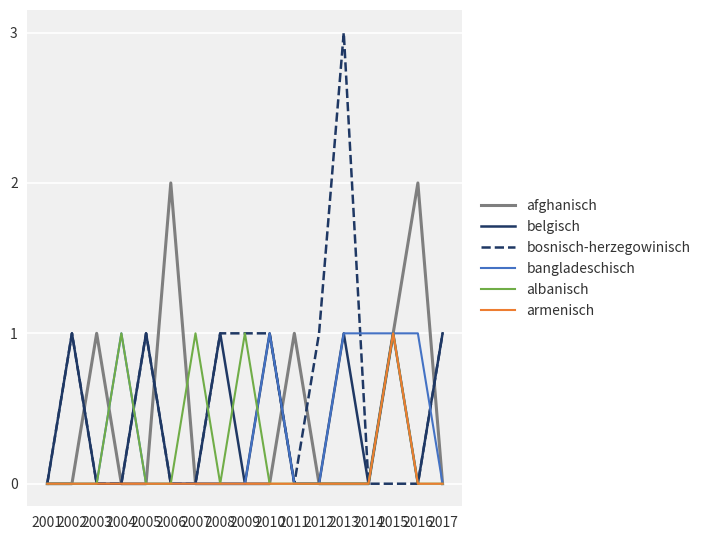

What is the maximum value for bosnisch-herzegowinisch?

3